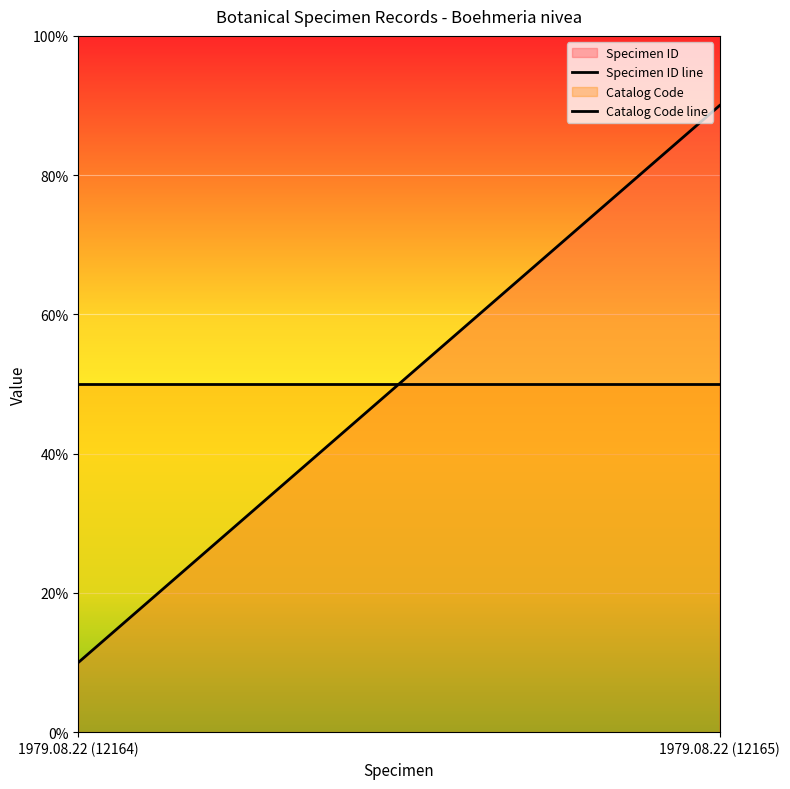

What is the minimum value for Specimen ID line?

10